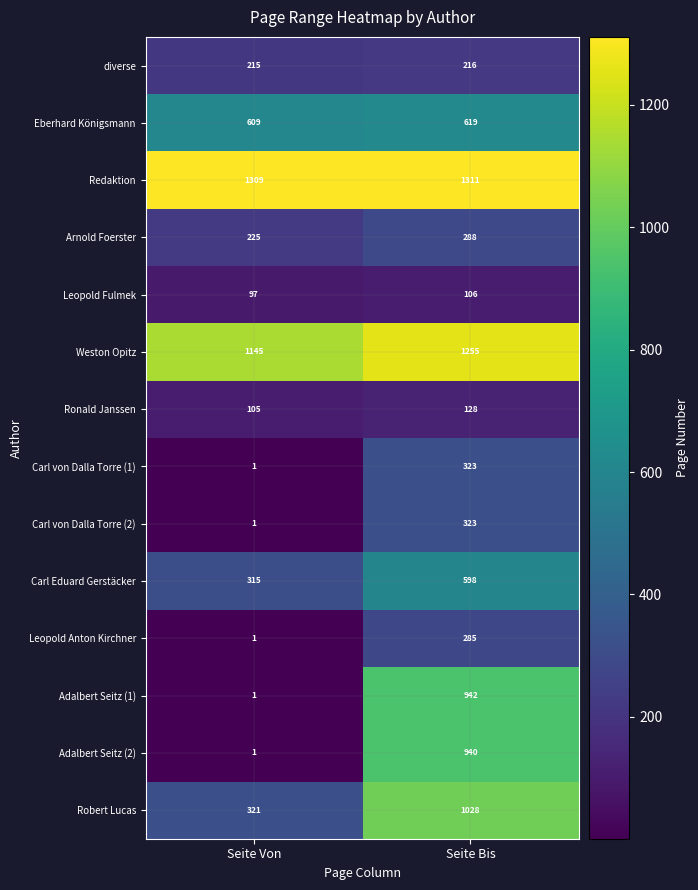

At which category does the chart reach its minimum across all series?

Seite Von